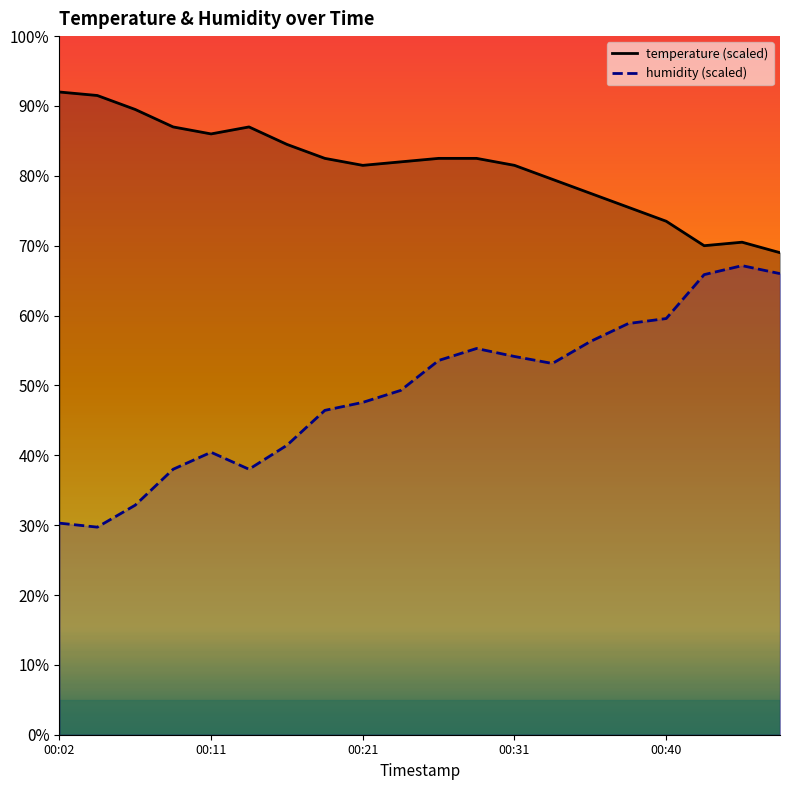

Which series has the largest total across all categories?

temperature